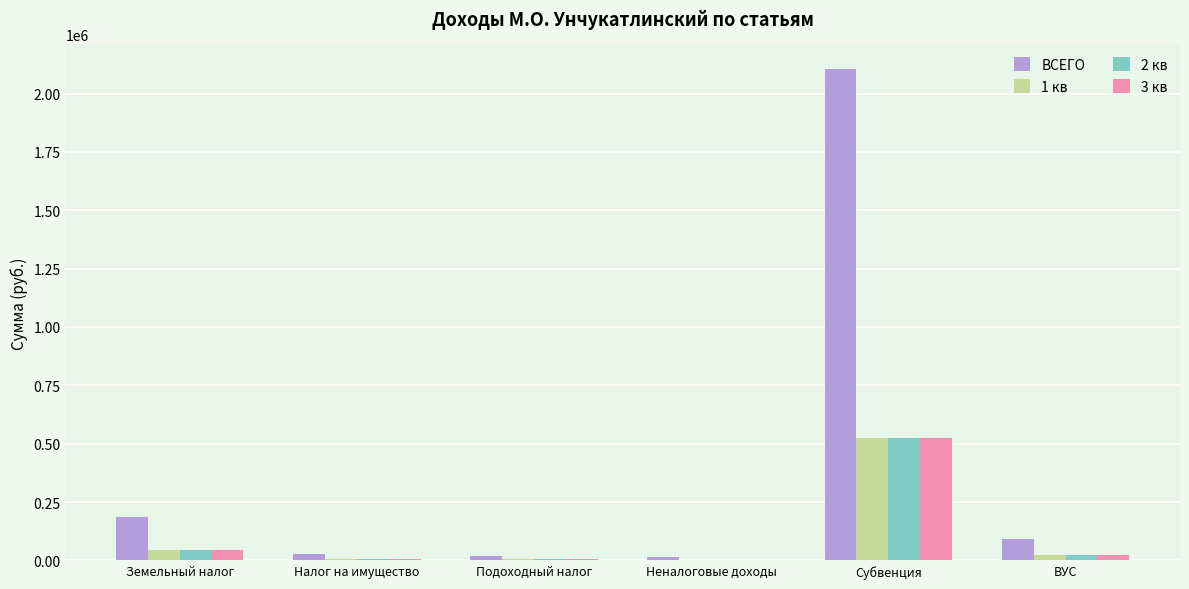

At which category is the sum across all series the highest?

Субвенция